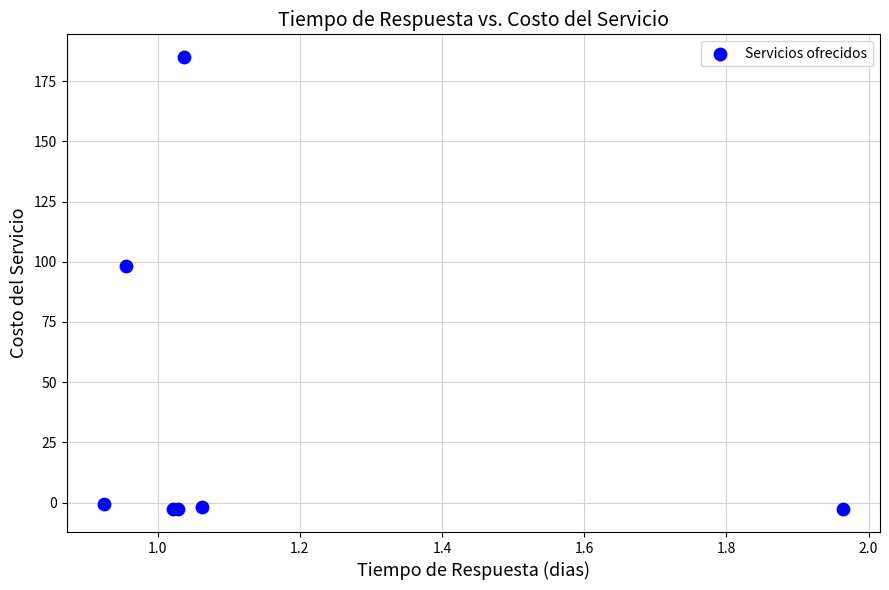

What Y value in the scatter plot is closest to 91?

98.3